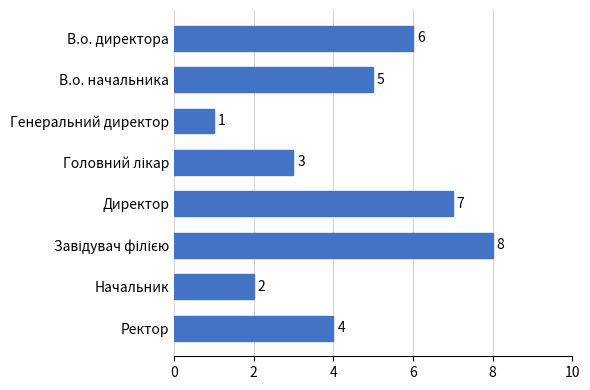

What is the maximum value shown in the chart?

8